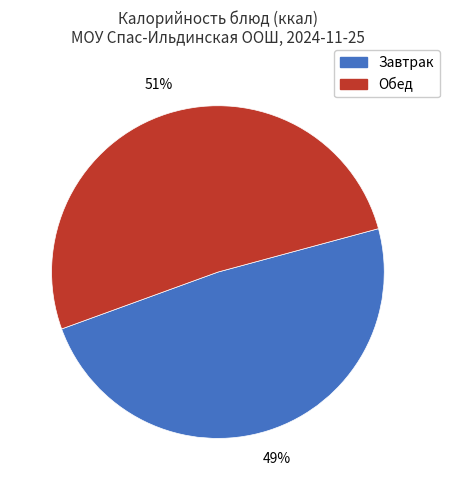

How many segments does this pie chart have?

2